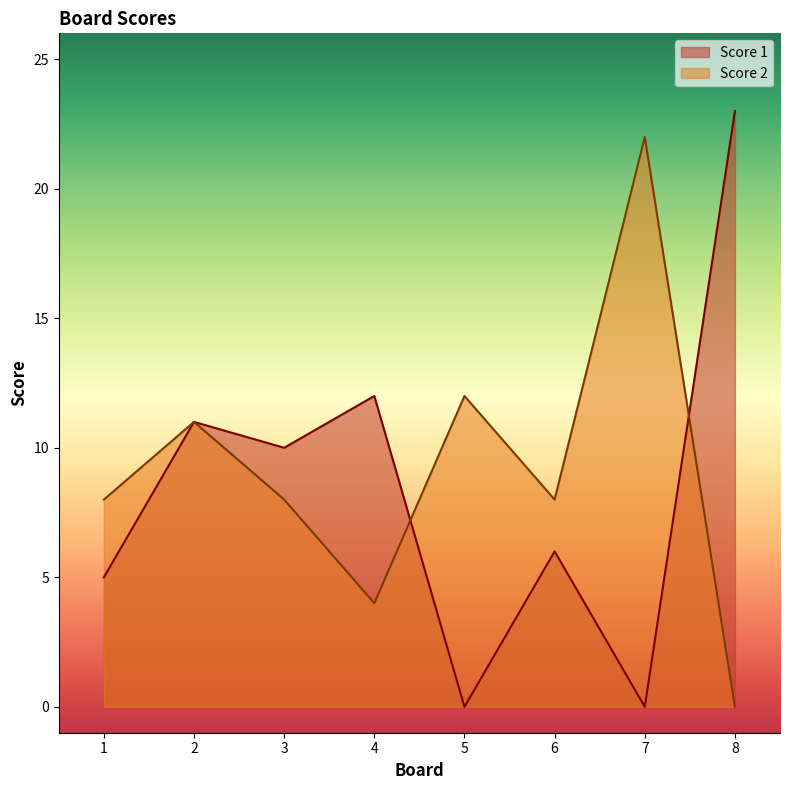

Does the chart display data point markers on the line(s)?

No